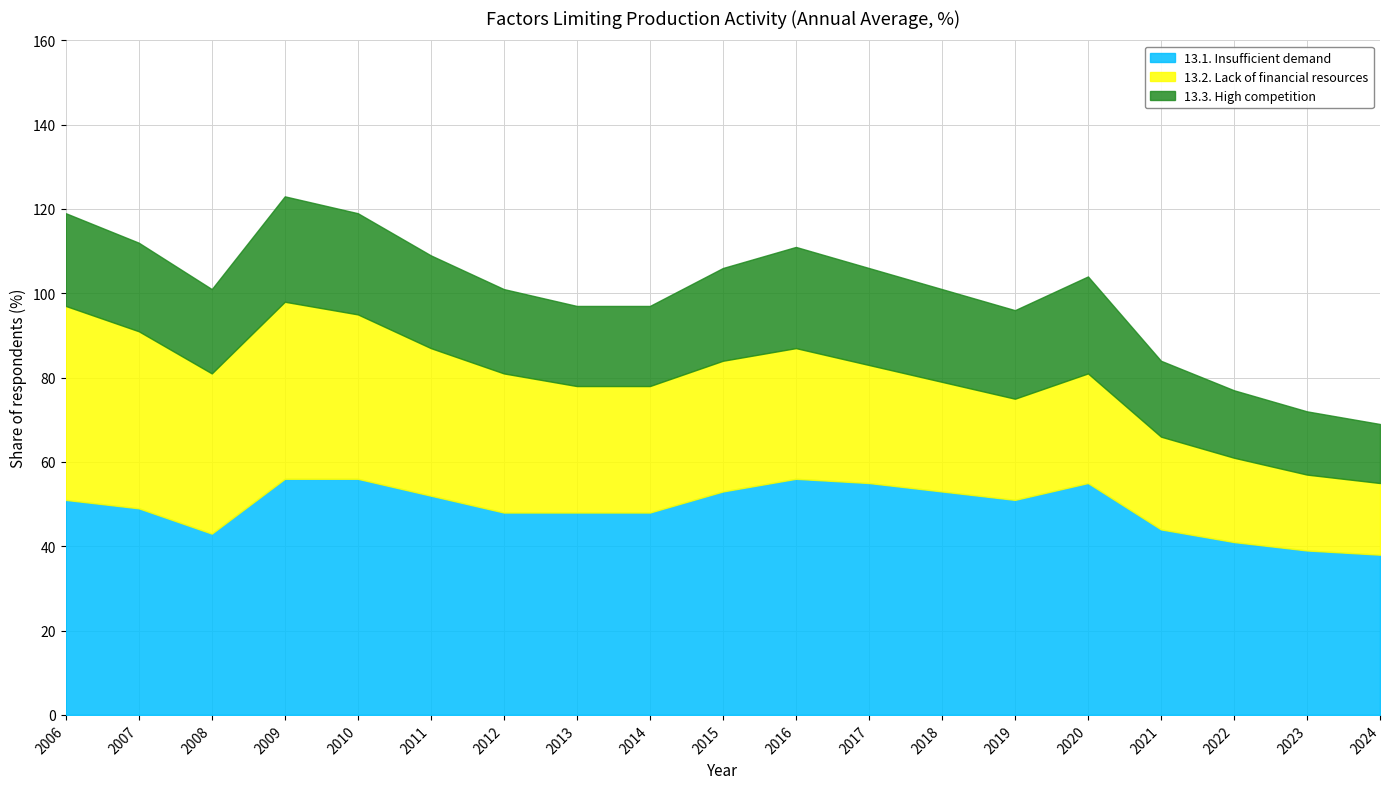

Reading left to right, extract all data points from this chart.

13.1. Insufficient demand: 51	49	43	56	56	52	48	48	48	53	56	55	53	51	55	44	41	39	38
13.2. Lack of financial resources: 46	42	38	42	39	35	33	30	30	31	31	28	26	24	26	22	20	18	17
13.3. High competition: 22	21	20	25	24	22	20	19	19	22	24	23	22	21	23	18	16	15	14